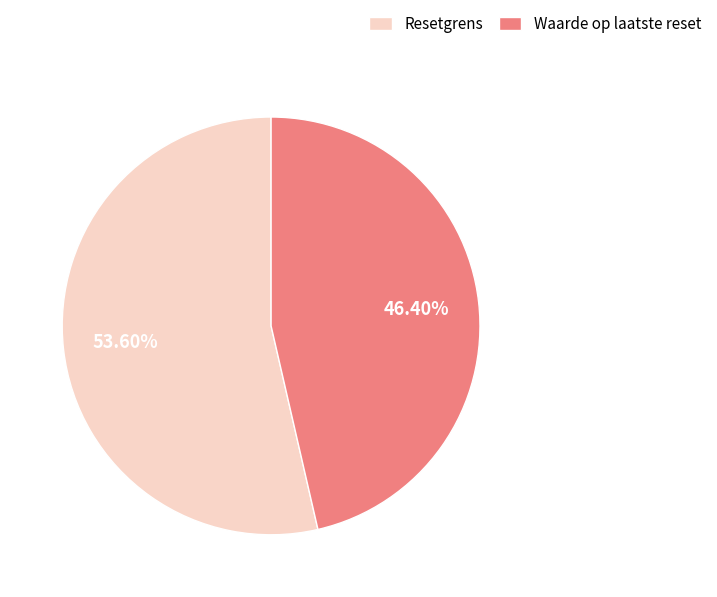

Combined, do Resetgrens and Waarde op laatste reset account for over 50%?

Yes